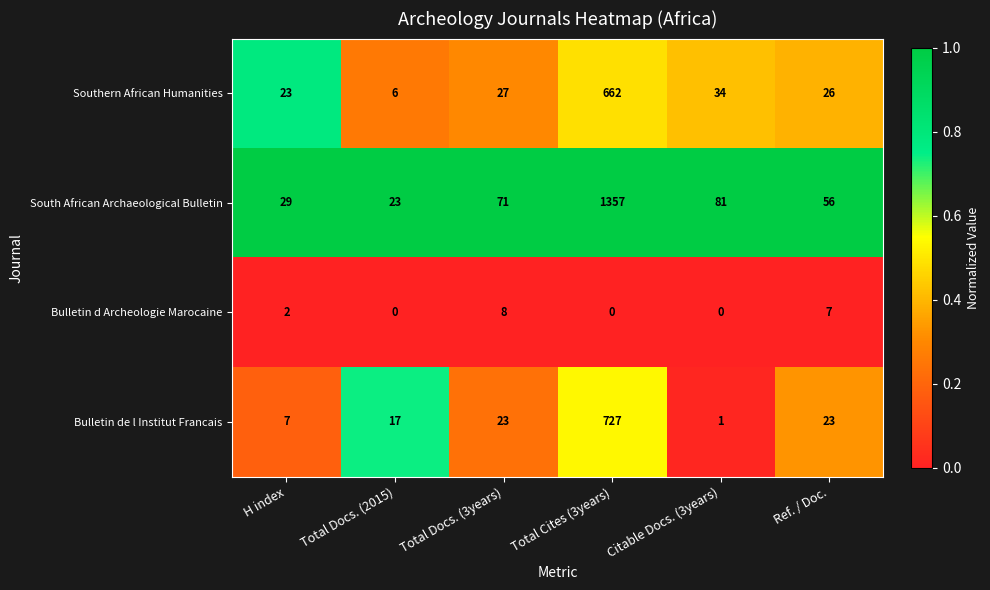

Reading right to left, list all the values displayed in this chart.

Southern African Humanities: Ref. / Doc.=26	Citable Docs. (3years)=34	Total Cites (3years)=662	Total Docs. (3years)=27	Total Docs. (2015)=6	H index=23
South African Archaeological Bulletin: Ref. / Doc.=56	Citable Docs. (3years)=81	Total Cites (3years)=1357	Total Docs. (3years)=71	Total Docs. (2015)=23	H index=29
Bulletin d Archeologie Marocaine: Ref. / Doc.=7	Citable Docs. (3years)=0	Total Cites (3years)=0	Total Docs. (3years)=8	Total Docs. (2015)=0	H index=2
Bulletin de l Institut Francais: Ref. / Doc.=23	Citable Docs. (3years)=1	Total Cites (3years)=727	Total Docs. (3years)=23	Total Docs. (2015)=17	H index=7